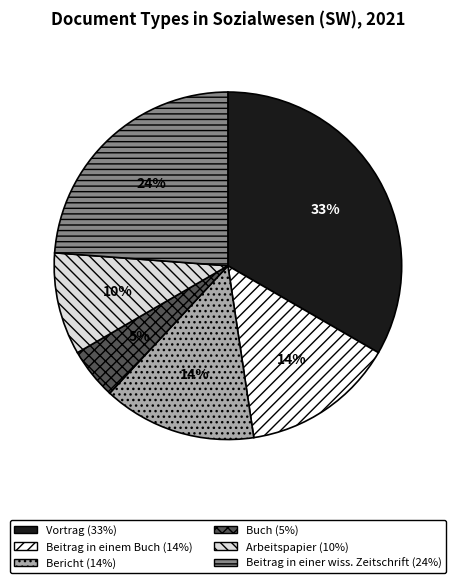

Which category has the biggest portion of the pie?

Vortrag